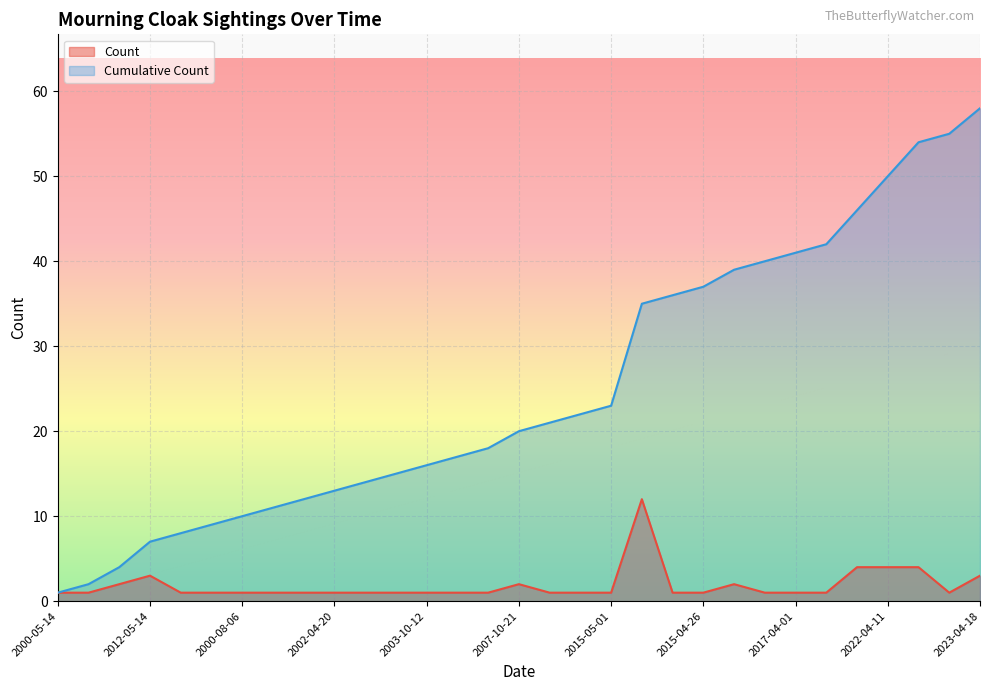

How many data points in Count are above 1?

9